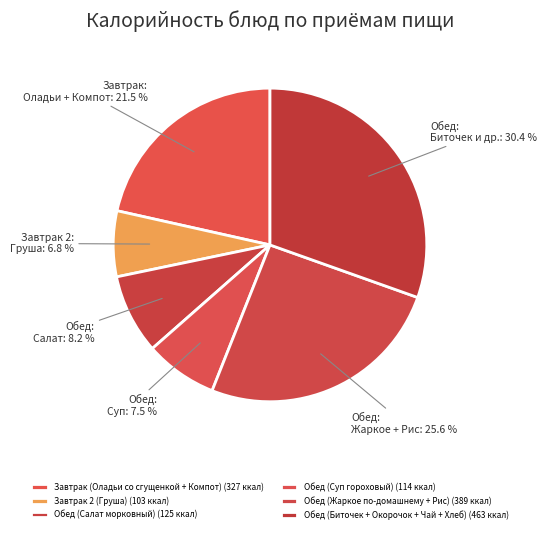

The Обед (Жаркое по-домашнему + Рис) slice represents 32% of the pie. True or false?

False